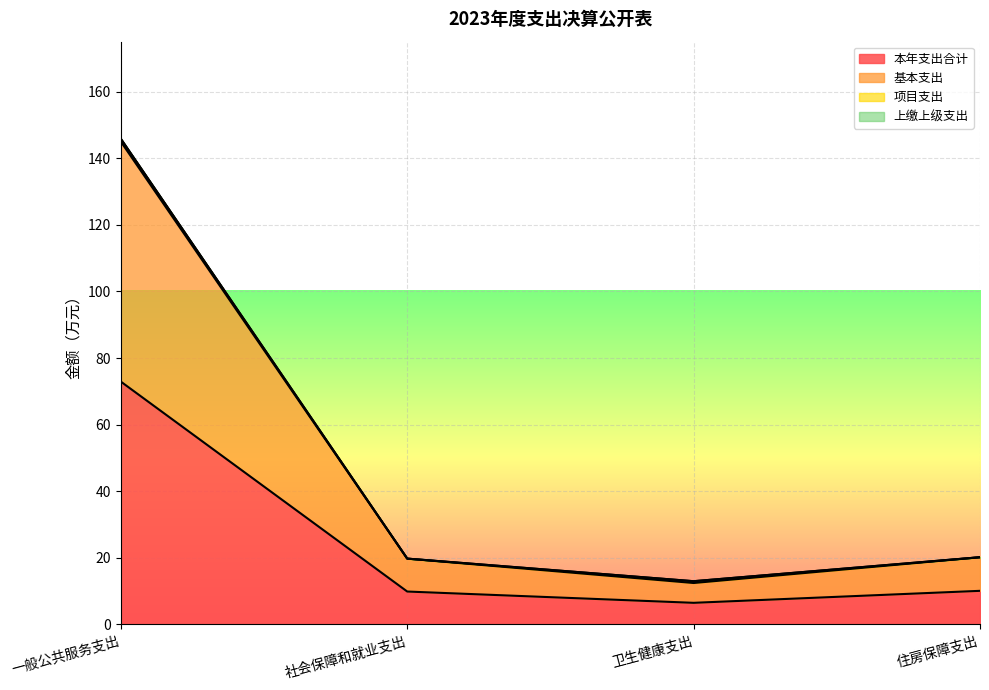

What is the smallest value displayed?

6.5